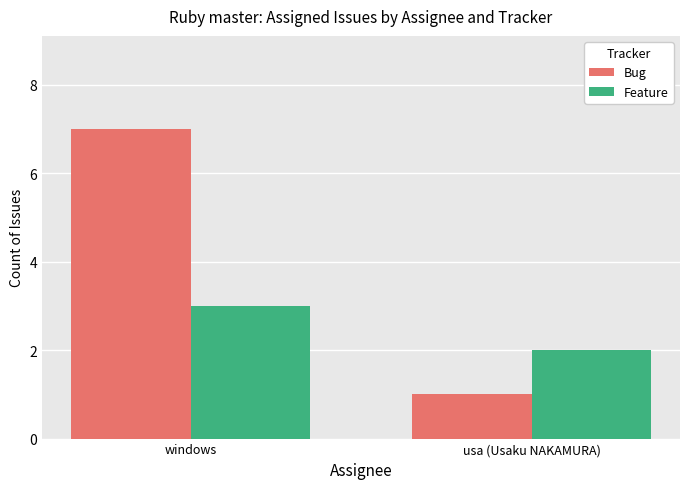

How many bars are there in total?

4